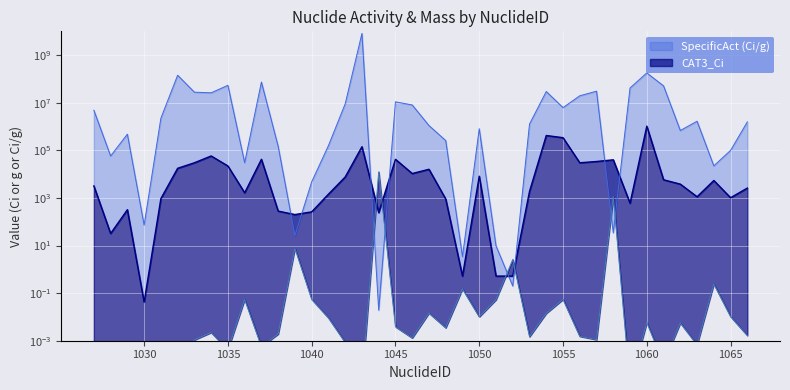

Reading left to right, extract all data points from this chart.

CAT3_Ci: 1027=3200.0	1028=32.0	1029=320.0	1030=0.0	1031=940.0	1032=17600.0	1033=30000.0	1034=58000.0	1035=22000.0	1036=1640.0	1037=42000.0	1038=280.0	1039=200.0	1040=260.0	1041=1440.0	1042=7600.0	1043=142000.0	1044=240.0	1045=42000.0	1046=10600.0	1047=16000.0	1048=900.0	1049=0.5	1050=8200.0	1051=0.5	1052=0.5	1053=1880.0	1054=420000.0	1055=340000.0	1056=30000.0	1057=34000.0	1058=40000.0	1059=600.0	1060=1040000.0	1061=5800.0	1062=3800.0	1063=1120.0	1064=5400.0	1065=1020.0	1066=2600.0
CAT3_g: 1027=0.0	1028=0.0	1029=0.0	1030=0.0	1031=0.0	1032=0.0	1033=0.0	1034=0.0	1035=0.0	1036=0.1	1037=0.0	1038=0.0	1039=7.7	1040=0.1	1041=0.0	1042=0.0	1043=0.0	1044=12500.0	1045=0.0	1046=0.0	1047=0.0	1048=0.0	1049=0.1	1050=0.0	1051=0.1	1052=2.6	1053=0.0	1054=0.0	1055=0.1	1056=0.0	1057=0.0	1058=1170.0	1059=0.0	1060=0.0	1061=0.0	1062=0.0	1063=0.0	1064=0.2	1065=0.0	1066=0.0
SpecificAct (Ci/g): 1027=4830000.0	1028=58000.0	1029=478000.0	1030=72.4	1031=2240000.0	1032=143000000.0	1033=27800000.0	1034=26100000.0	1035=54000000.0	1036=30300.0	1037=74000000.0	1038=147000.0	1039=26.1	1040=4750.0	1041=158000.0	1042=8970000.0	1043=8180000000.0	1044=0.0	1045=10900000.0	1046=8060000.0	1047=1100000.0	1048=257000.0	1049=3.4	1050=809000.0	1051=9.7	1052=0.2	1053=1270000.0	1054=29600000.0	1055=6240000.0	1056=19600000.0	1057=30600000.0	1058=34.1	1059=41800000.0	1060=179000000.0	1061=51100000.0	1062=681000.0	1063=1670000.0	1064=22300.0	1065=99400.0	1066=1570000.0